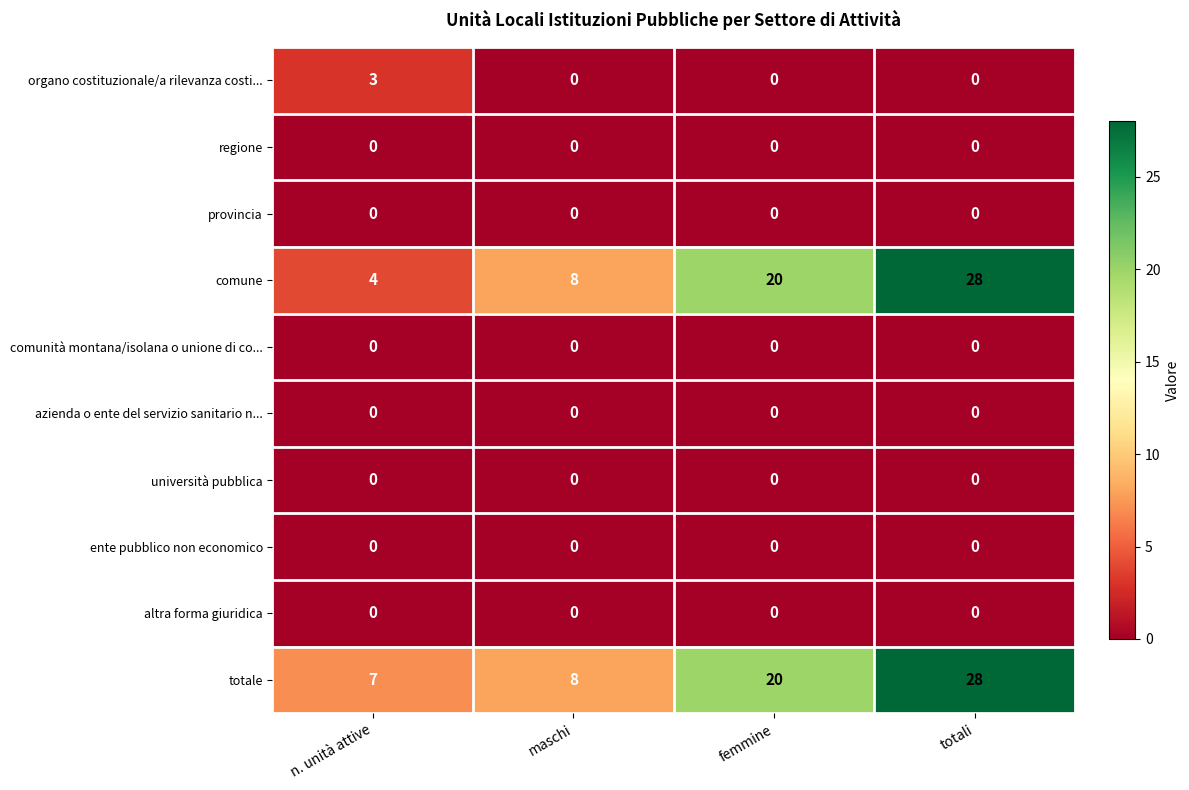

Count the comune values in the range 8 to 28.

3